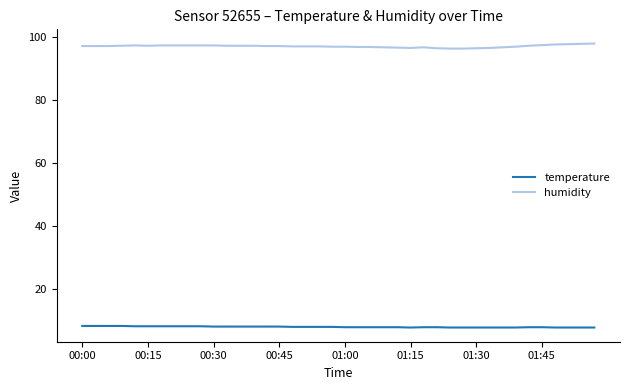

How many lines are shown in the chart?

2